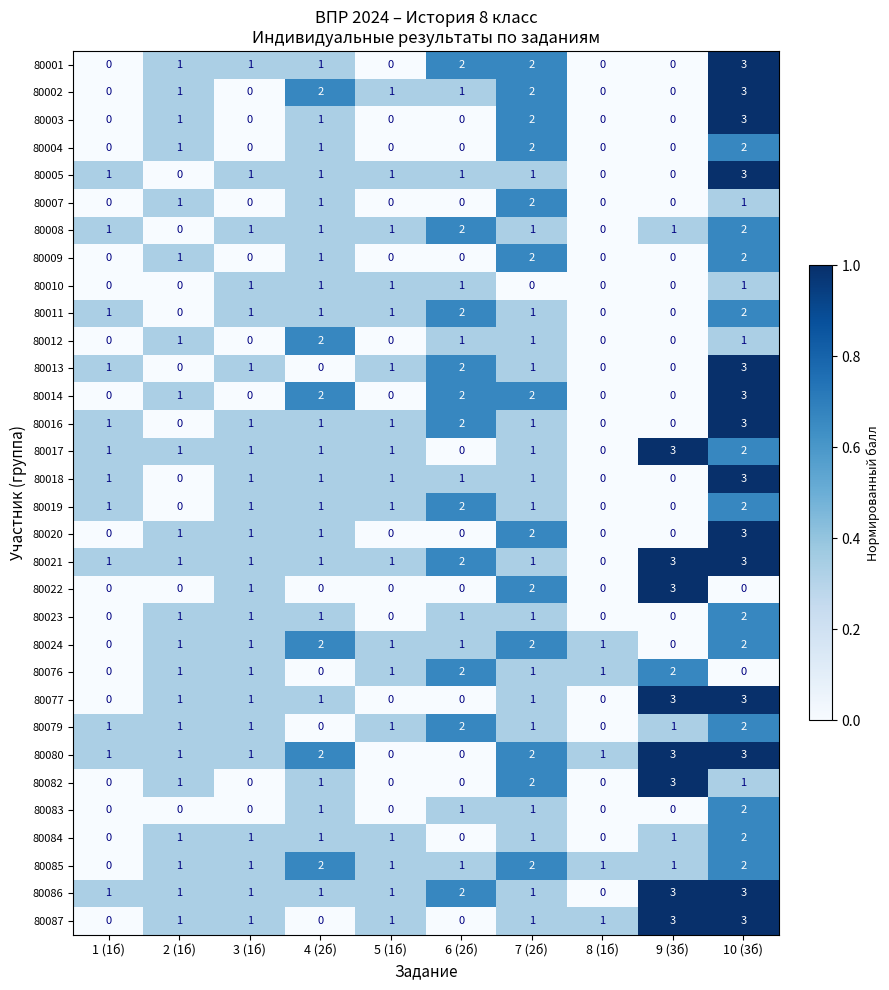

What is the difference between the highest and lowest values at 10 (3б)?

3